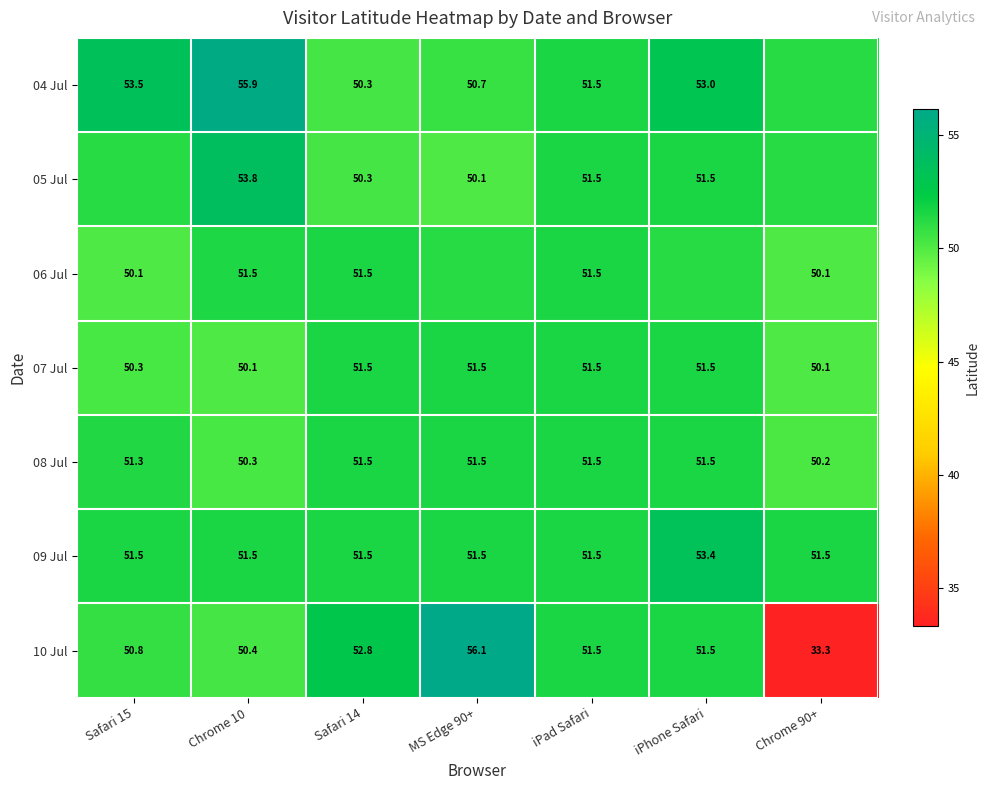

Is the value of 08 Jul at iPad Safari greater than the value of 09 Jul at iPhone Safari?

No